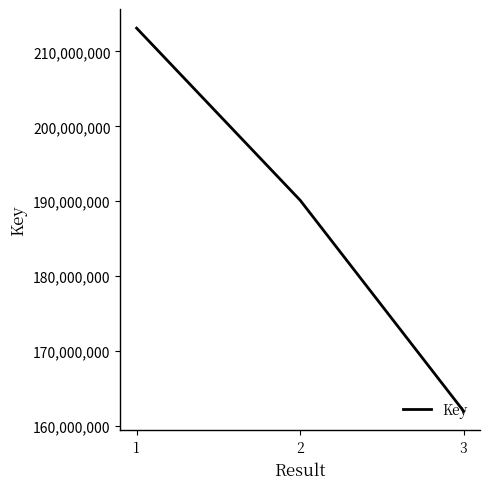

Which category has the lowest value across all series?

3